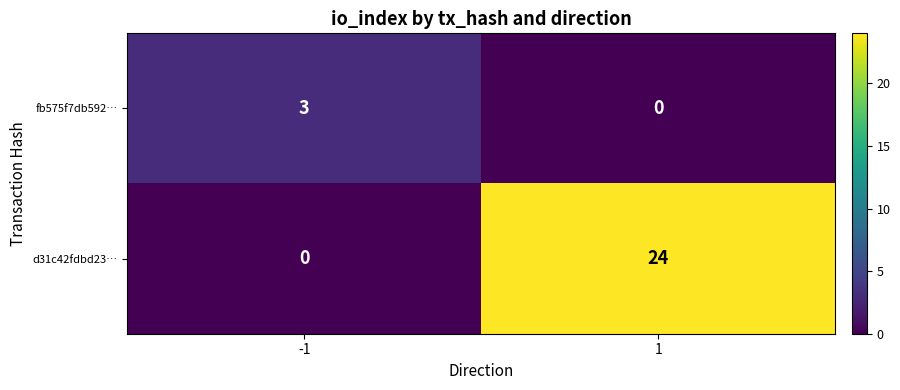

How many distinct data groups are displayed?

2